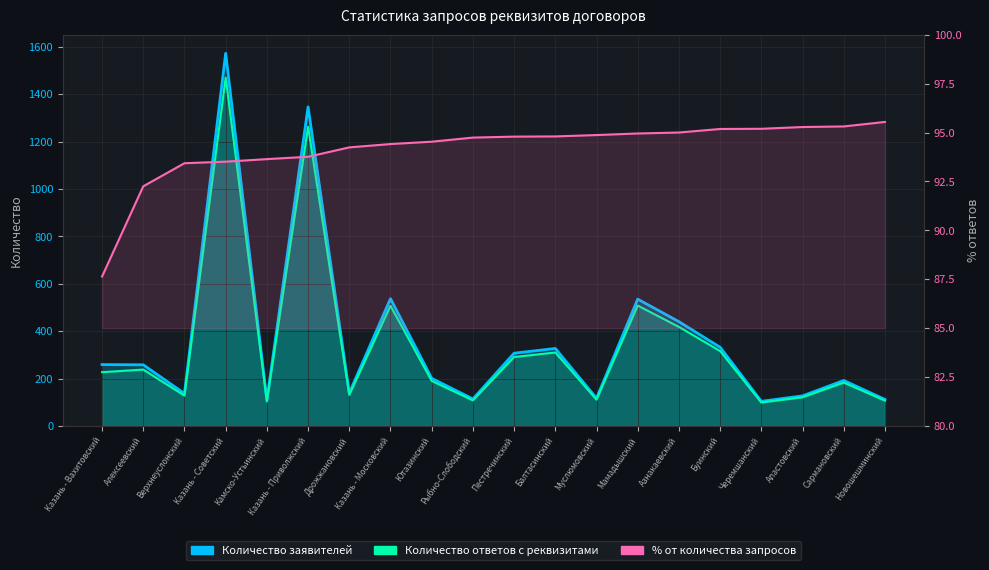

At Мамадышский, list the series in order from largest to smallest.

Количество заявителей, Количество ответов с реквизитами, % от количества запросов